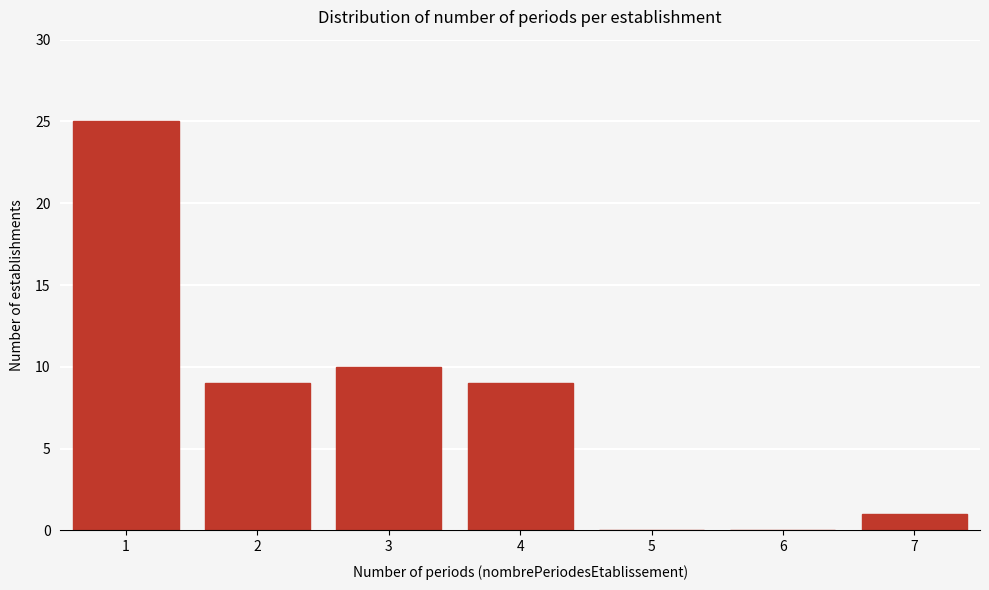

Reading left to right, transcribe all the data shown in this chart.

1=25	2=9	3=10	4=9	5=0	6=0	7=1